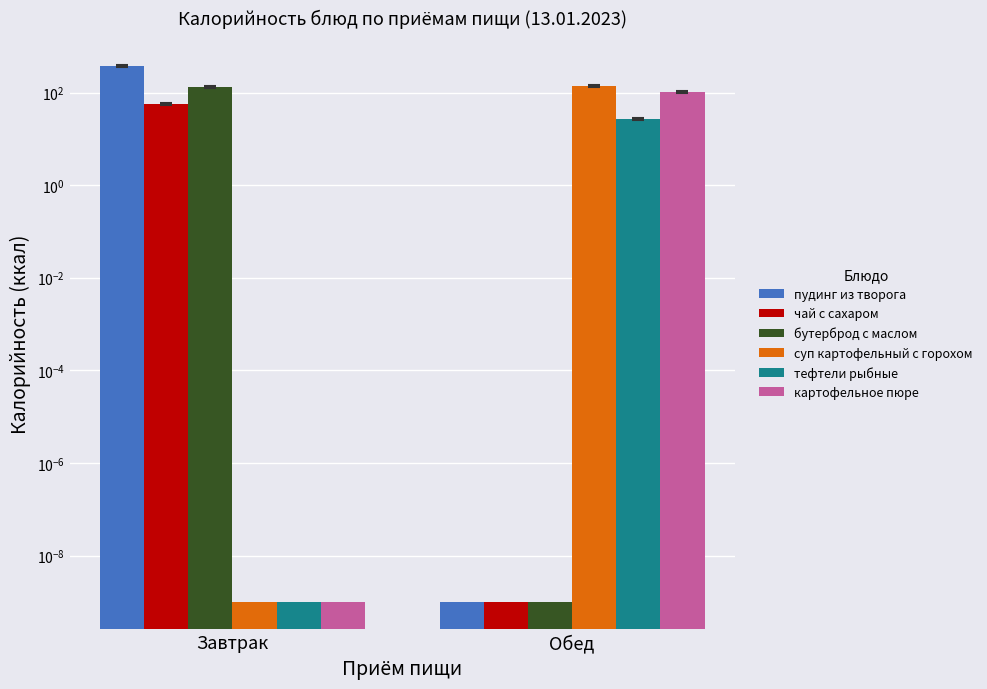

Is it true that тефтели рыбные equals 0.0 at Завтрак?

False